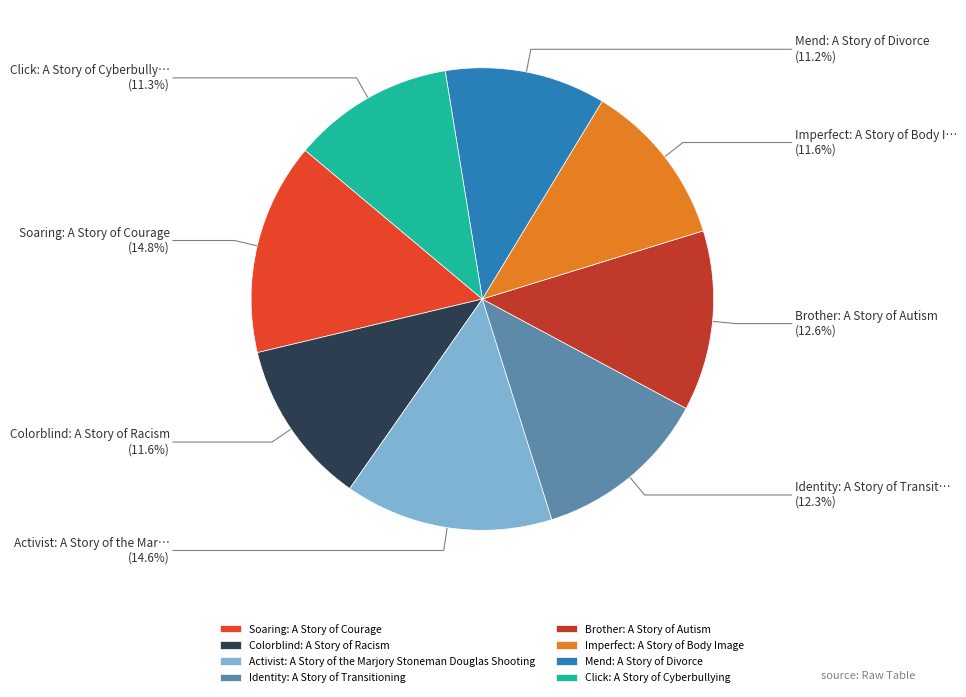

Combined, what portion of the pie is Soaring: A Story of Courage and Identity: A Story of Transitioning?

27.1%